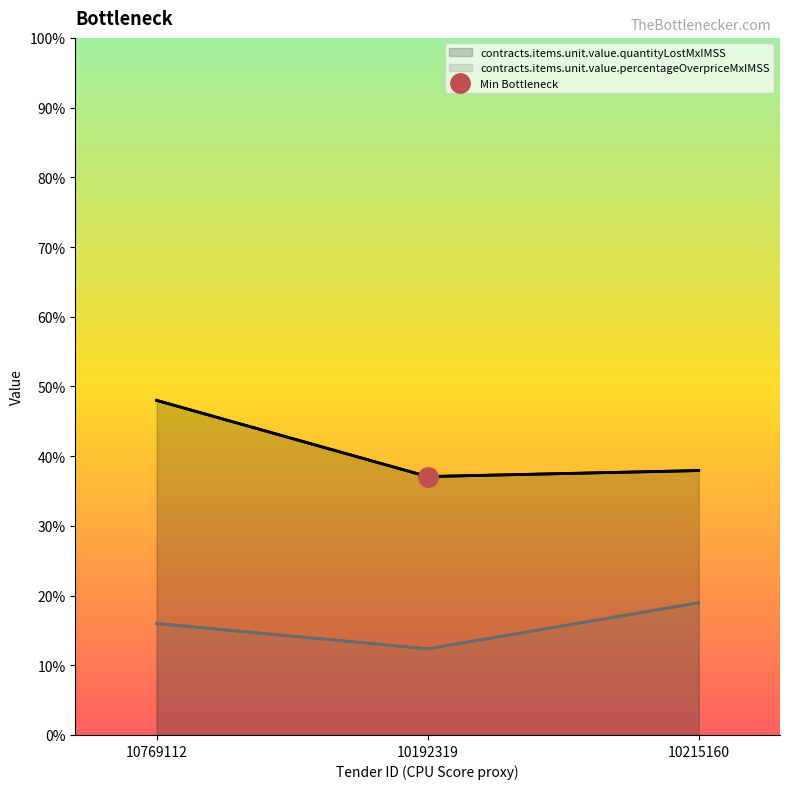

The contracts.items.unit.value.quantityLostMxIMSS series shows 0.4 at 10215160. True or false?

True